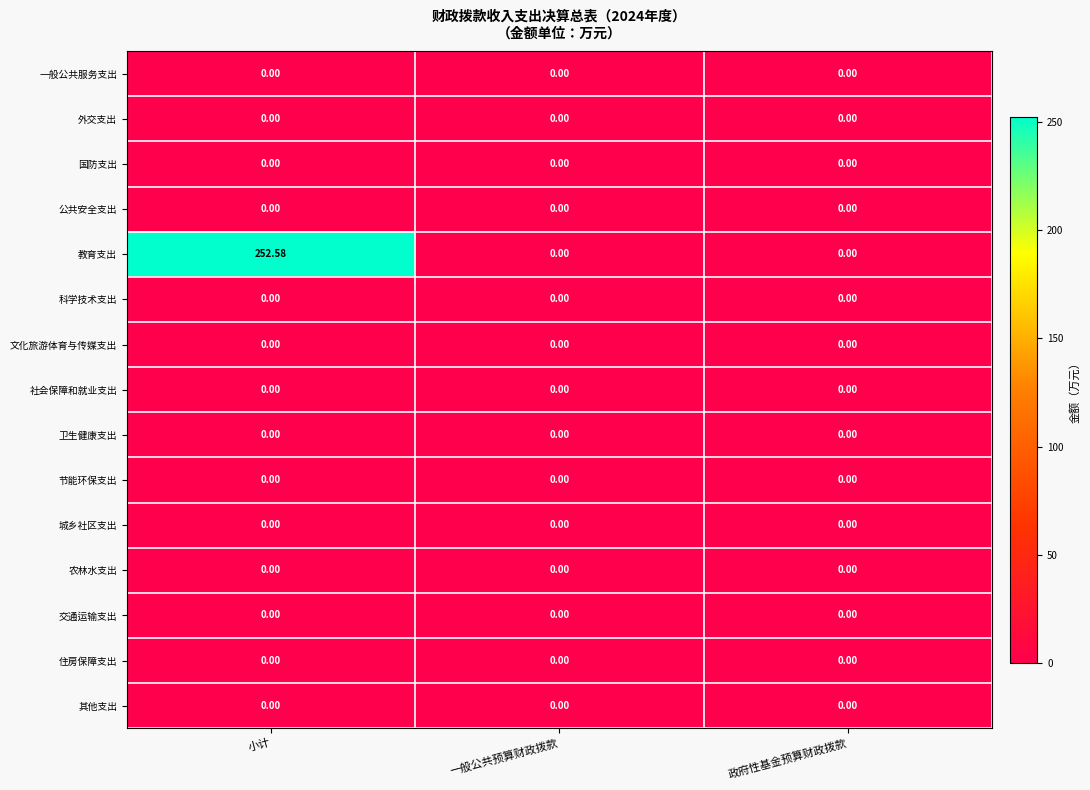

Which series has the largest total across all categories?

教育支出